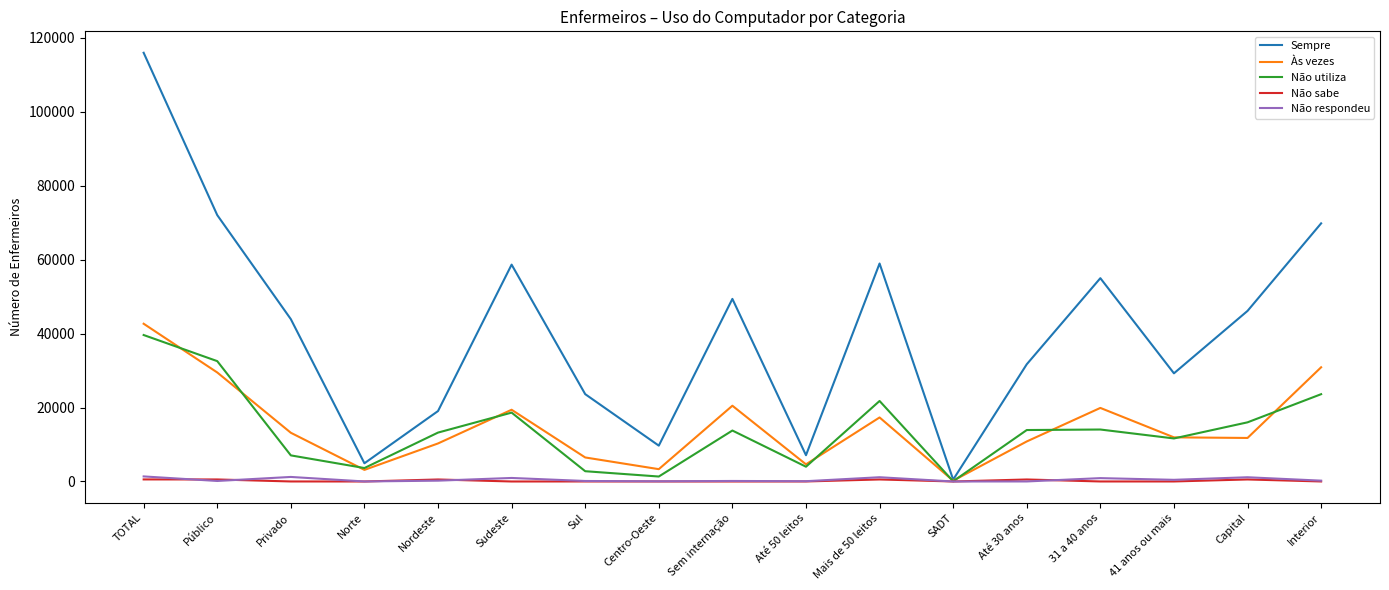

What is the total value across all series at Norte?

11704